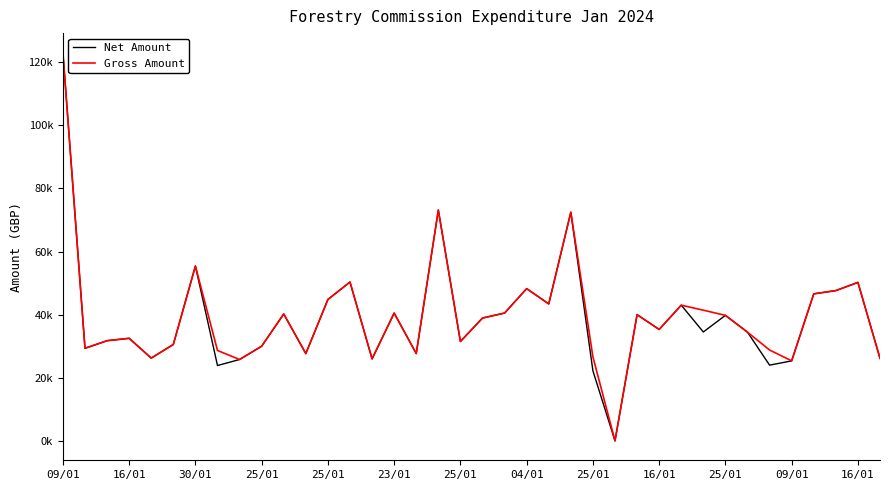

What are all the series names shown in the legend?

Net Amount, Gross Amount